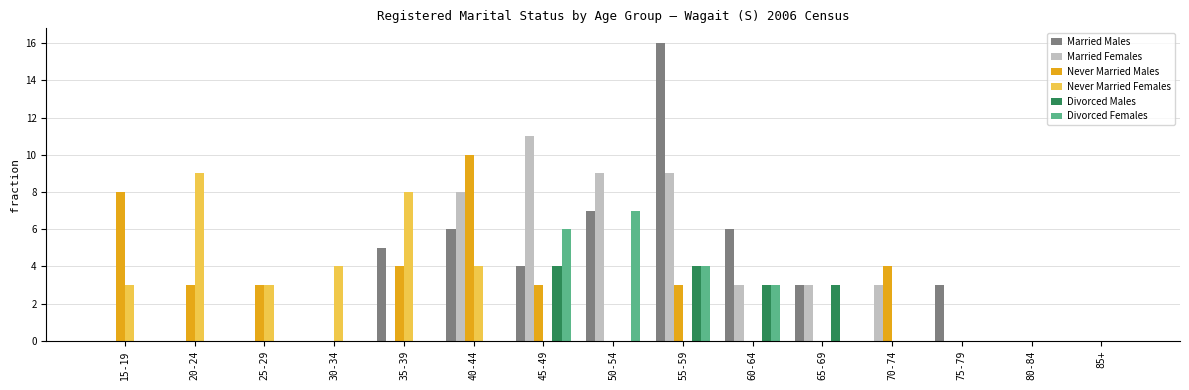

How many groups of bars are there?

15